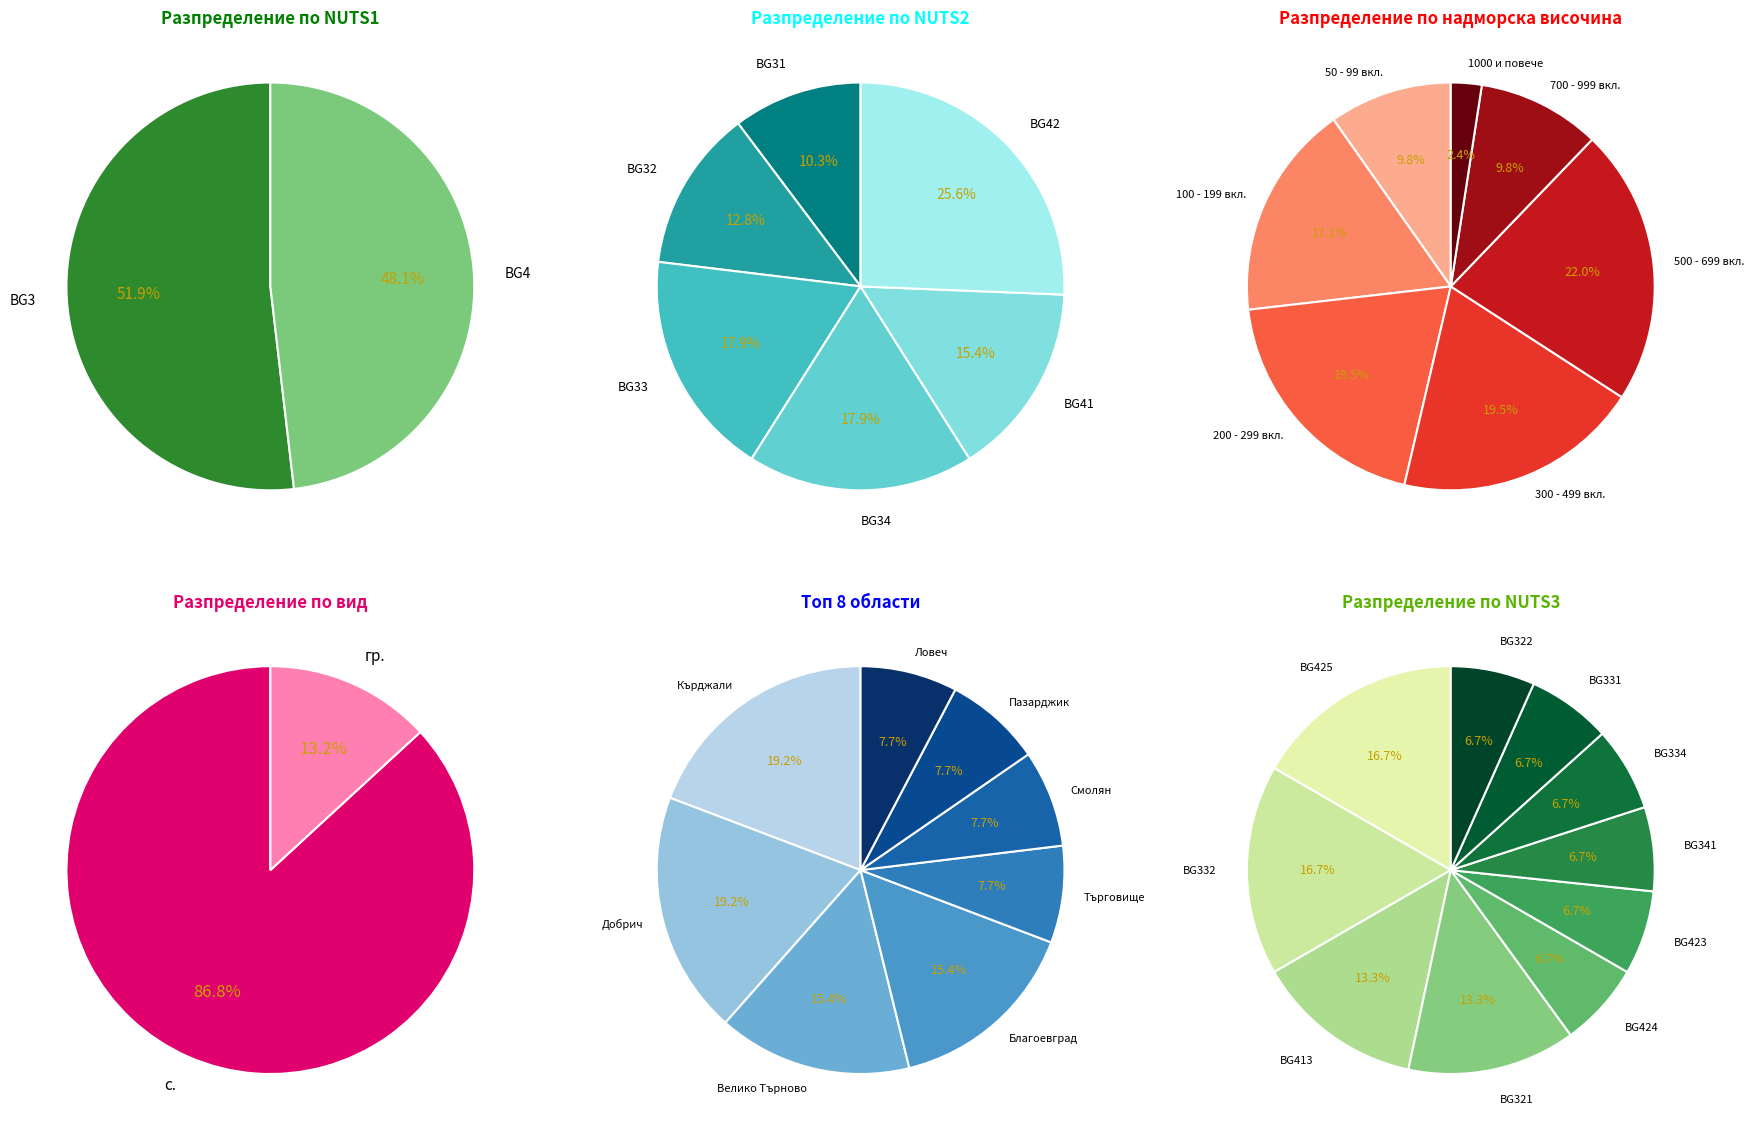

Which slice is the largest?

BG42